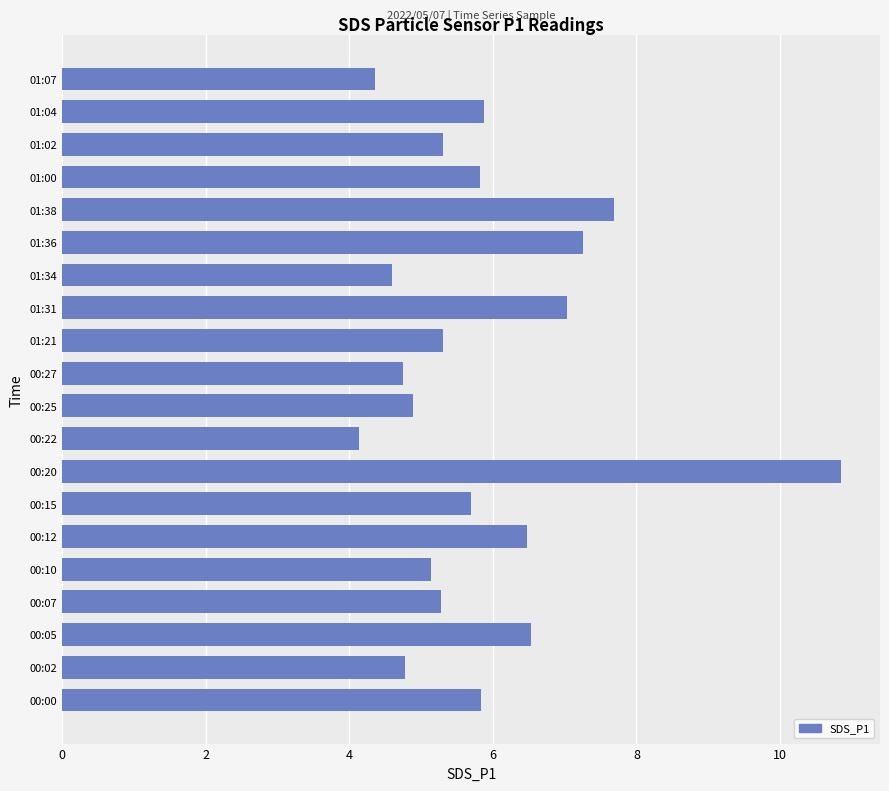

What is the difference between the maximum and minimum values?

6.7